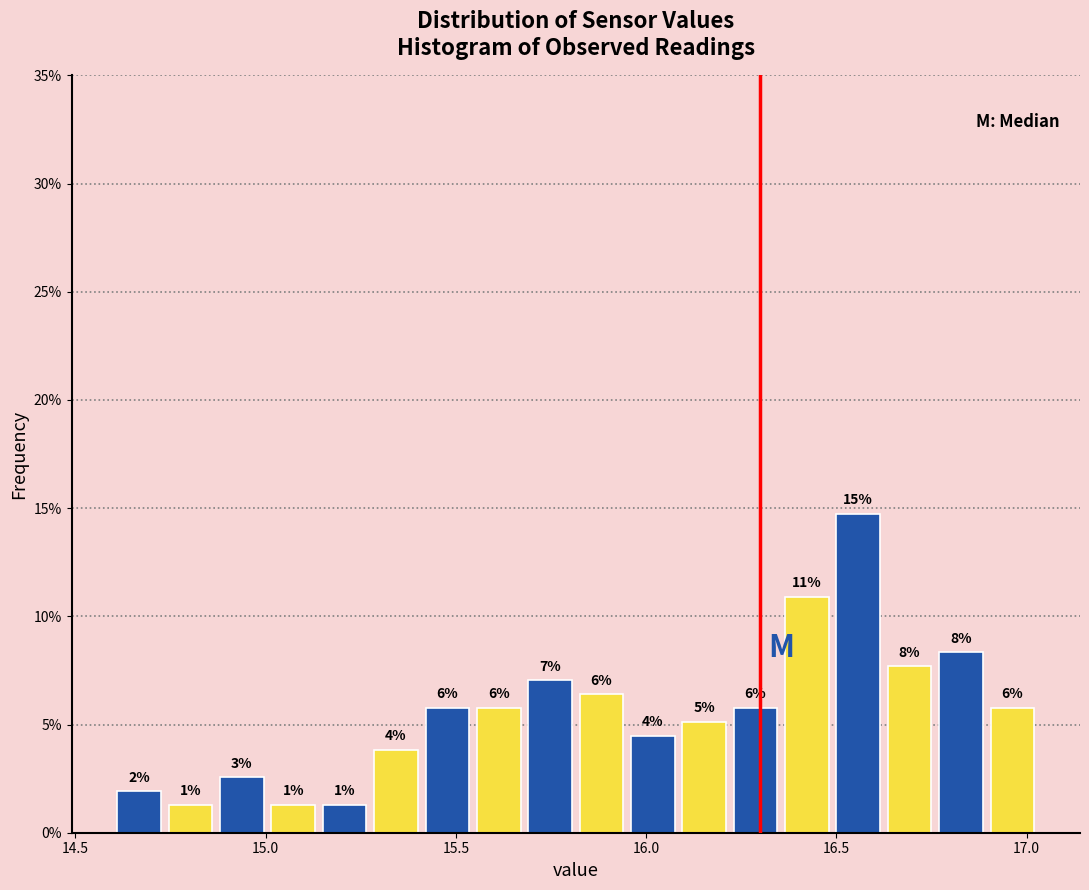

Around what value on the x-axis is the tallest bar? Give the approximate position of its centre, as read against the axis.

16.55